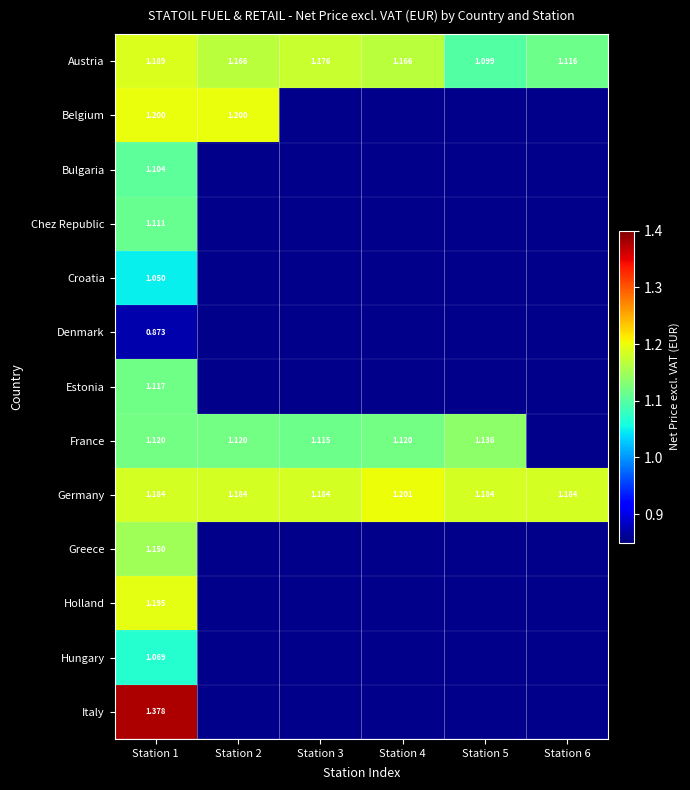

Which has a higher value, Station 6 or Station 2?

Station 2